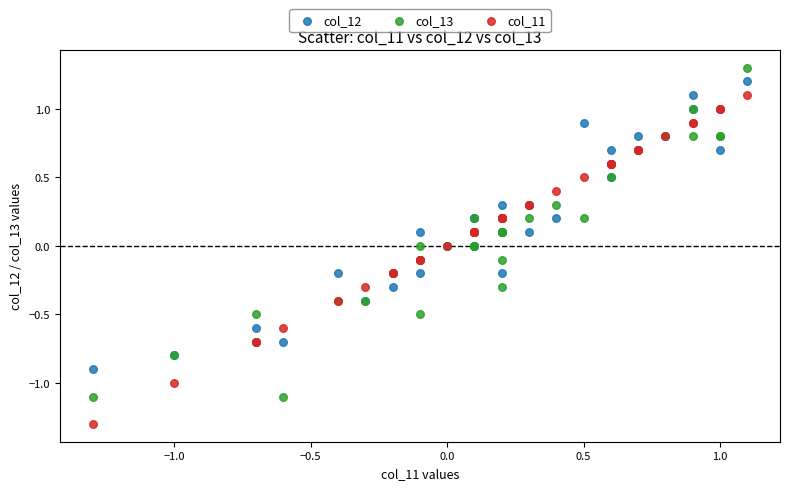

What is the X range (max minus min) for the scatter plot?

2.4